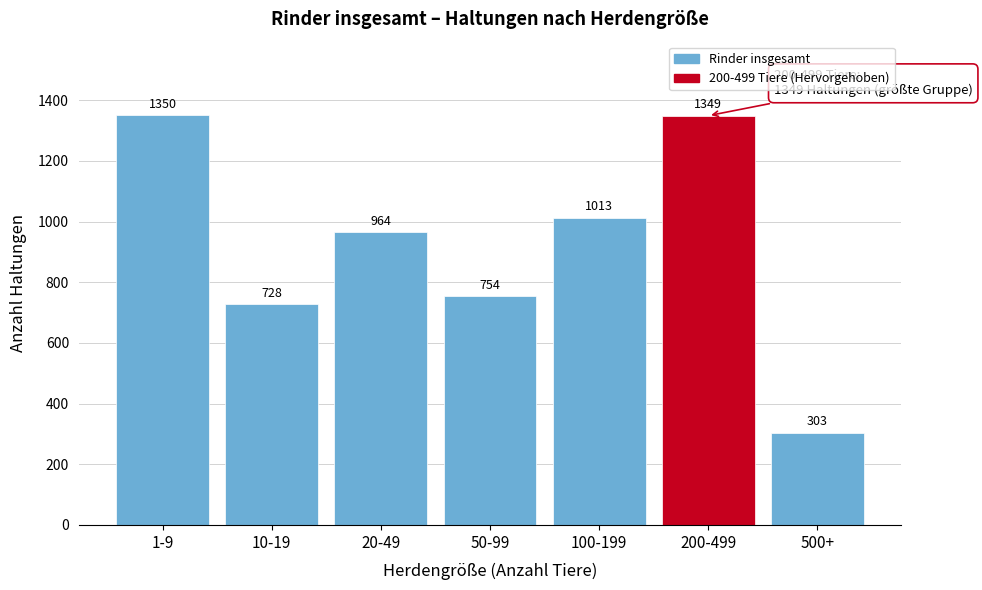

Reading left to right, what are all the values shown in this chart?

1-9=1350	10-19=728	20-49=964	50-99=754	100-199=1013	200-499=1349	500+=303